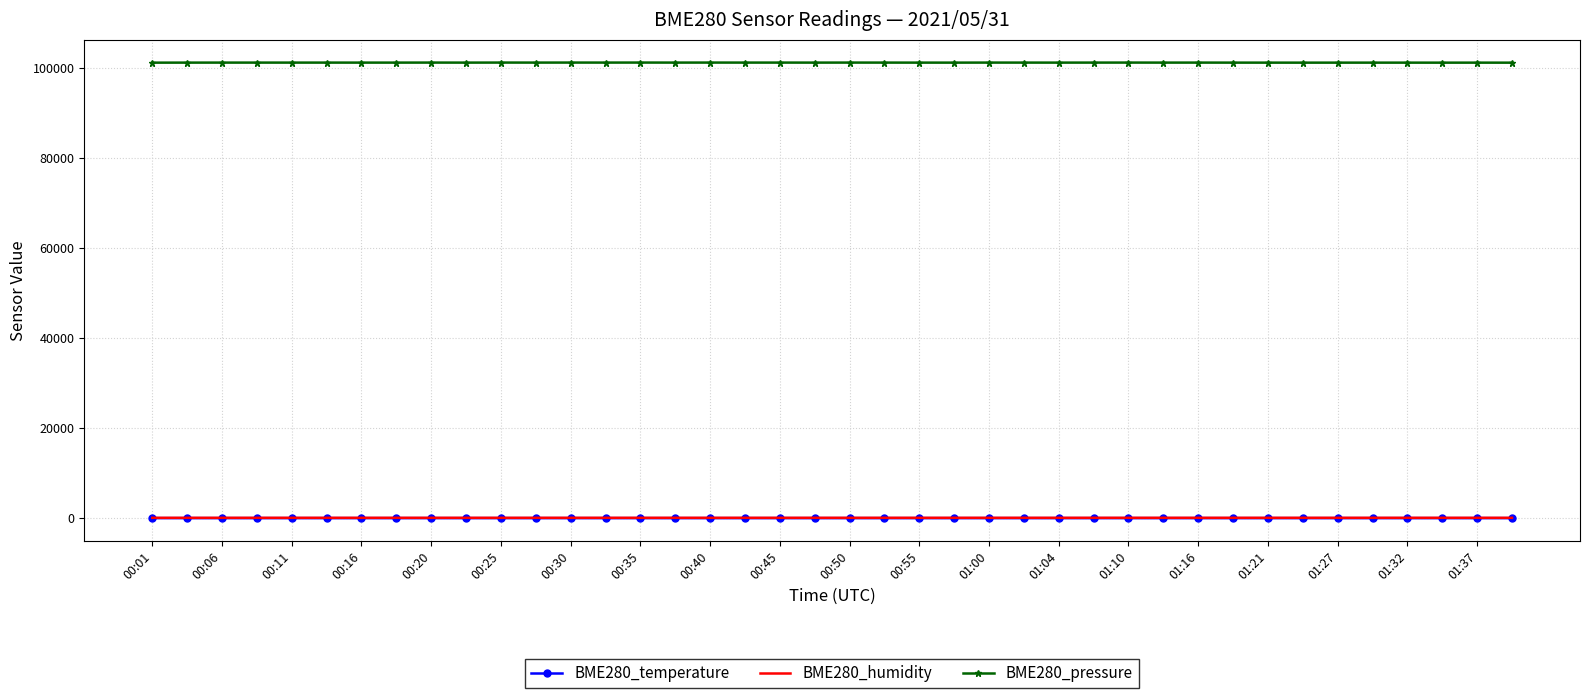

Which series has the widest spread of values?

BME280_pressure